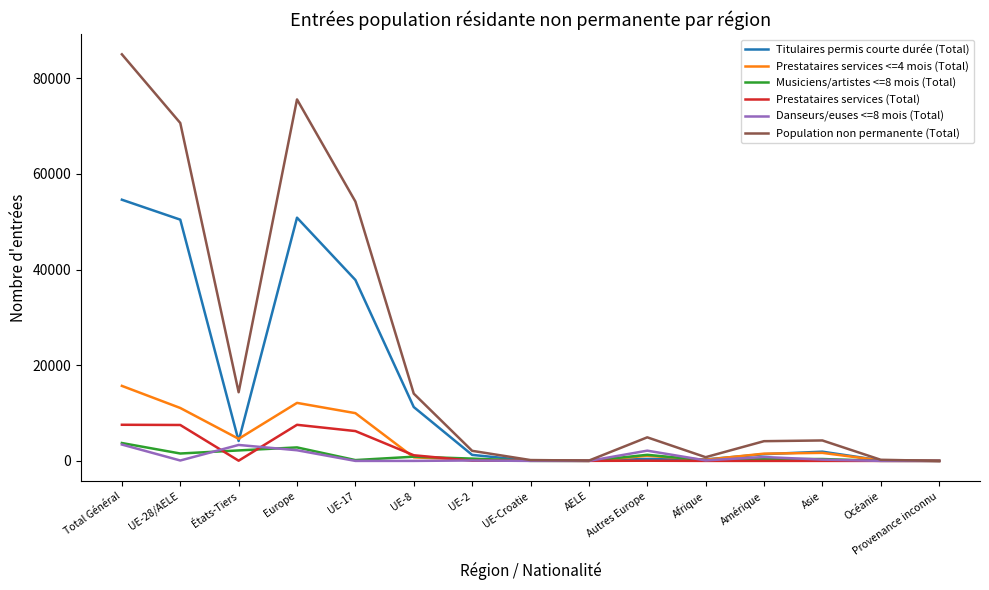

At which label is Population non permanente (Total) closest to 42511?

UE-17